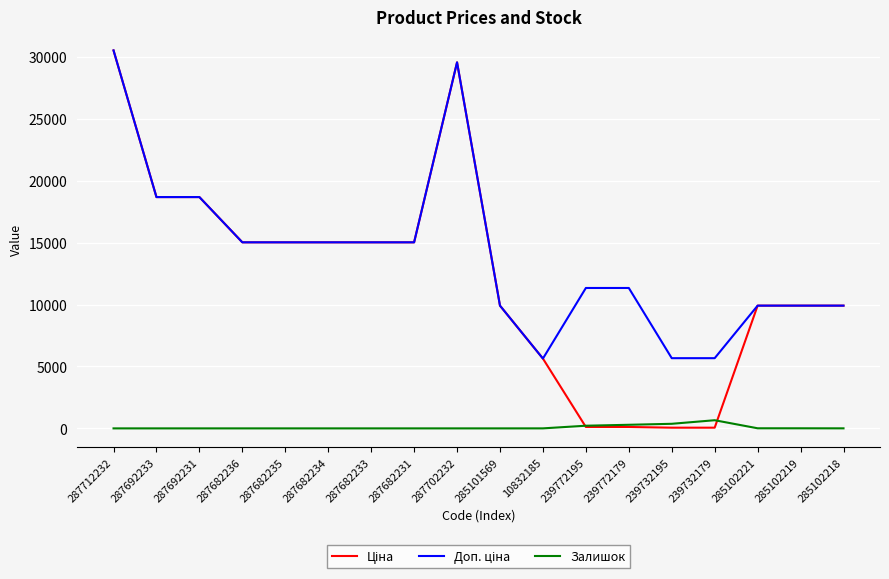

True or false: Залишок has a value of 0.0 at 287682231.

True